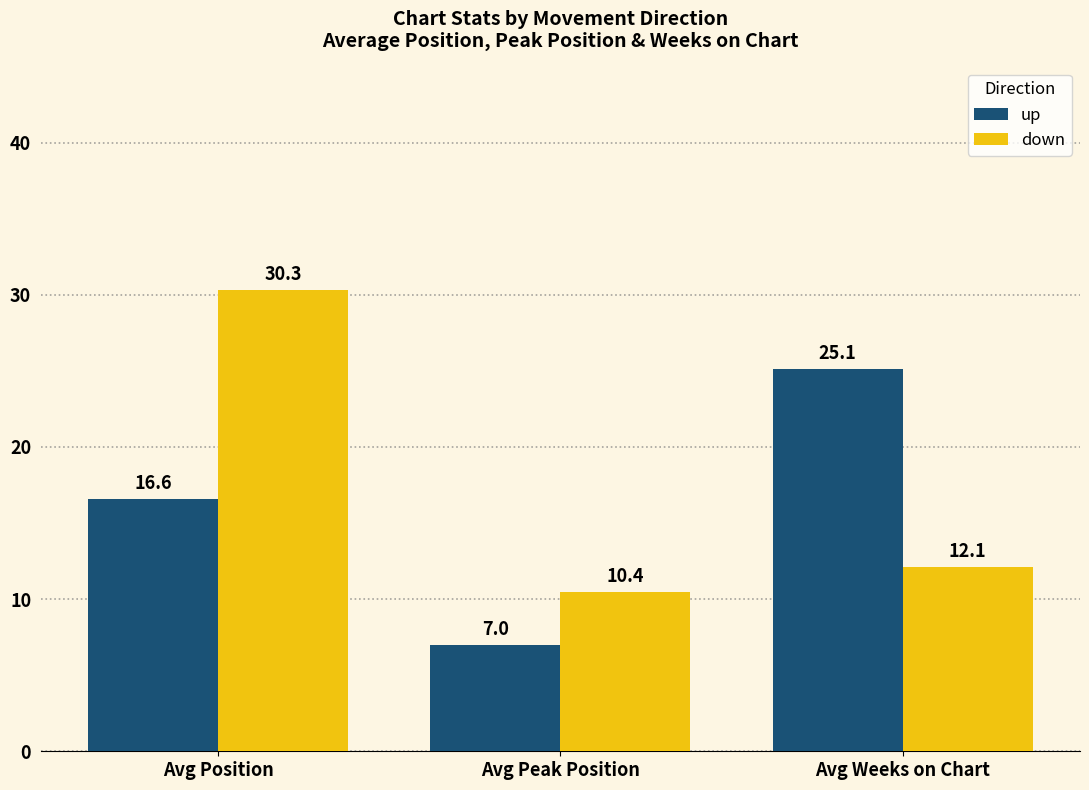

What is the difference between the second highest and minimum values in the down series?

1.7